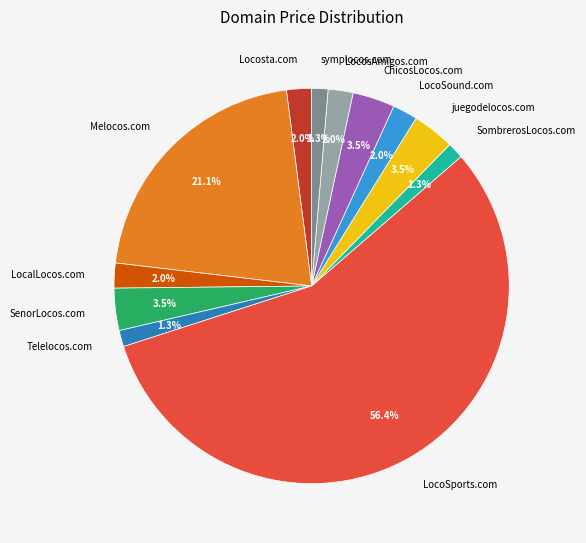

To the nearest percent, what portion does Telelocos.com represent?

1%